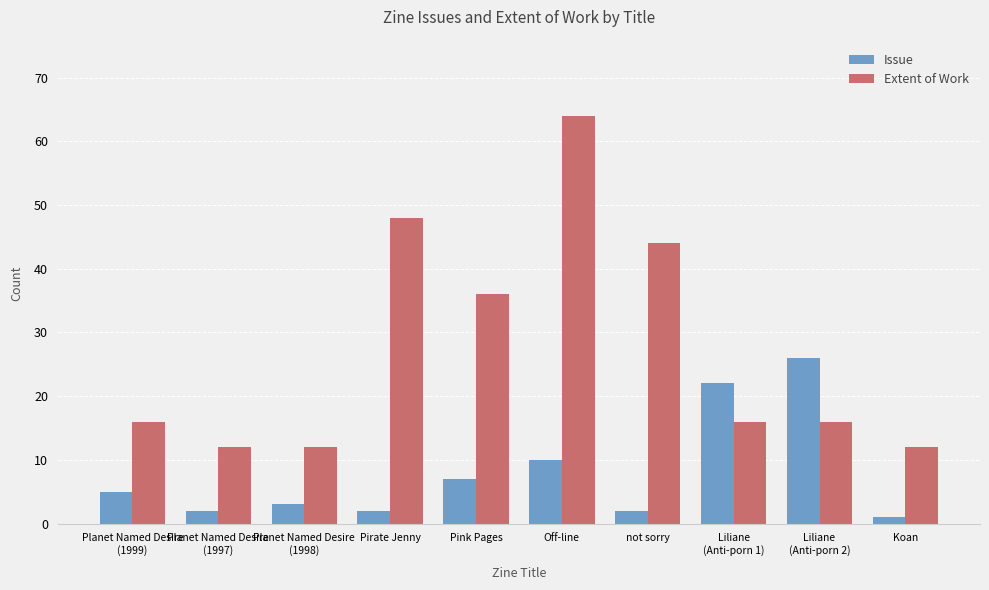

Reading right to left, extract all data points from this chart.

Issue: 1	26	22	2	10	7	2	3	2	5
Extent of Work: 12	16	16	44	64	36	48	12	12	16